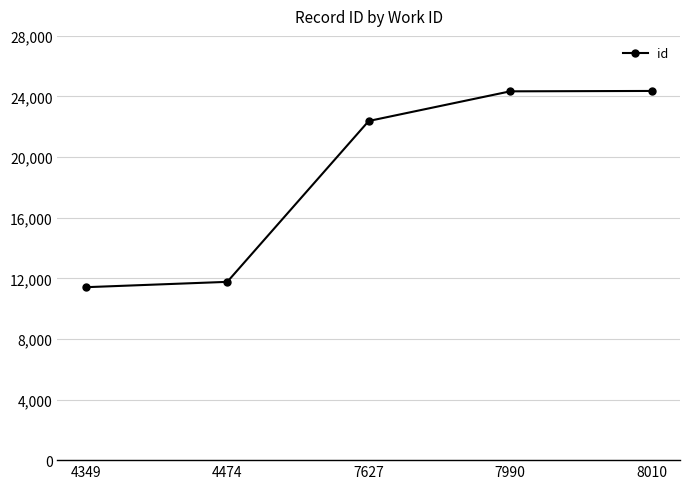

Between 7627 and 8010, which is larger?

8010